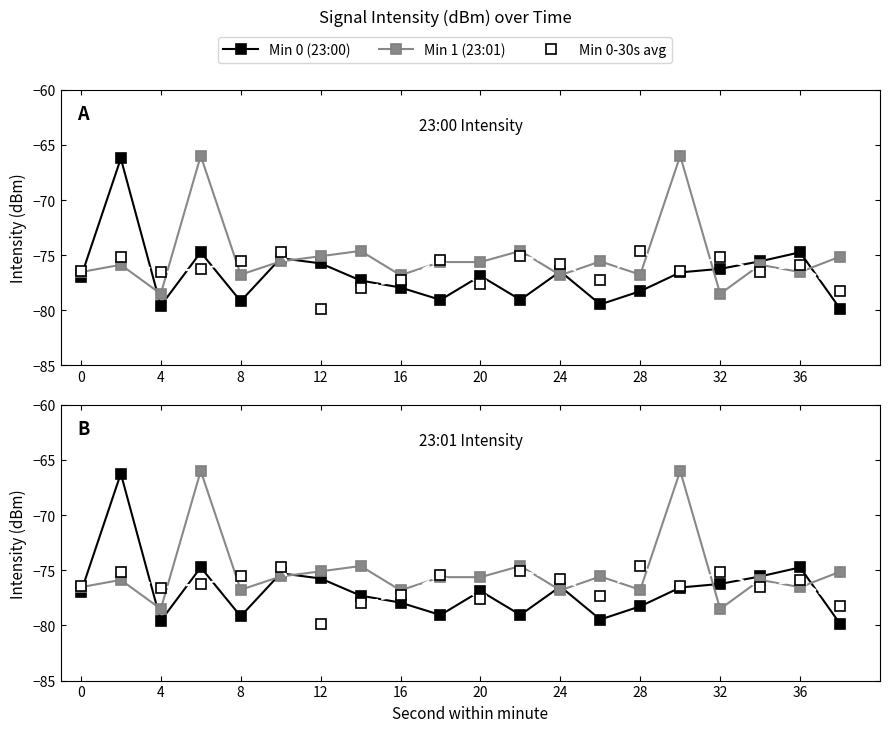

After their last crossing, which series has the higher values: Min 1 (23:01) or Min 0 (23:00)?

Min 1 (23:01)